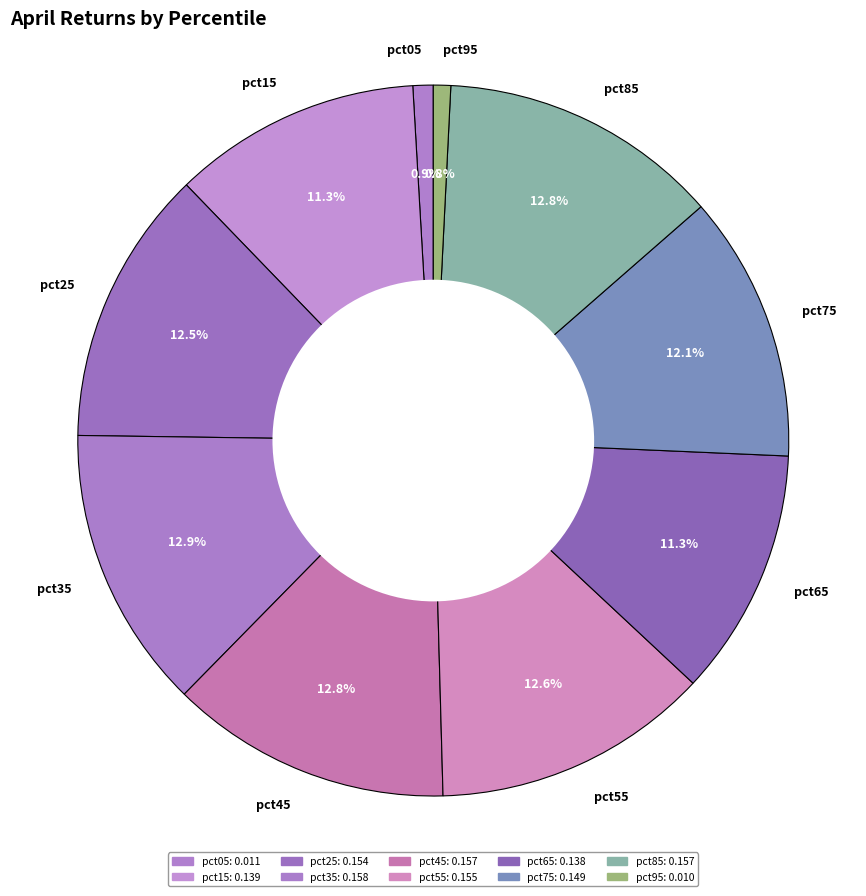

Is there a majority slice in this chart?

No